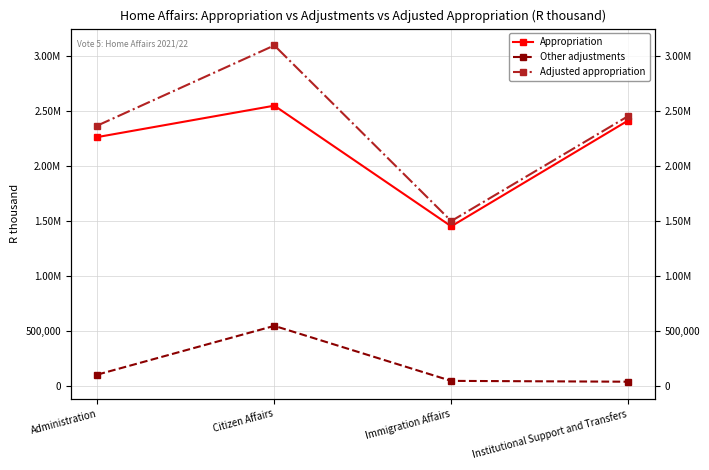

At which label does Other adjustments reach its peak?

Citizen Affairs